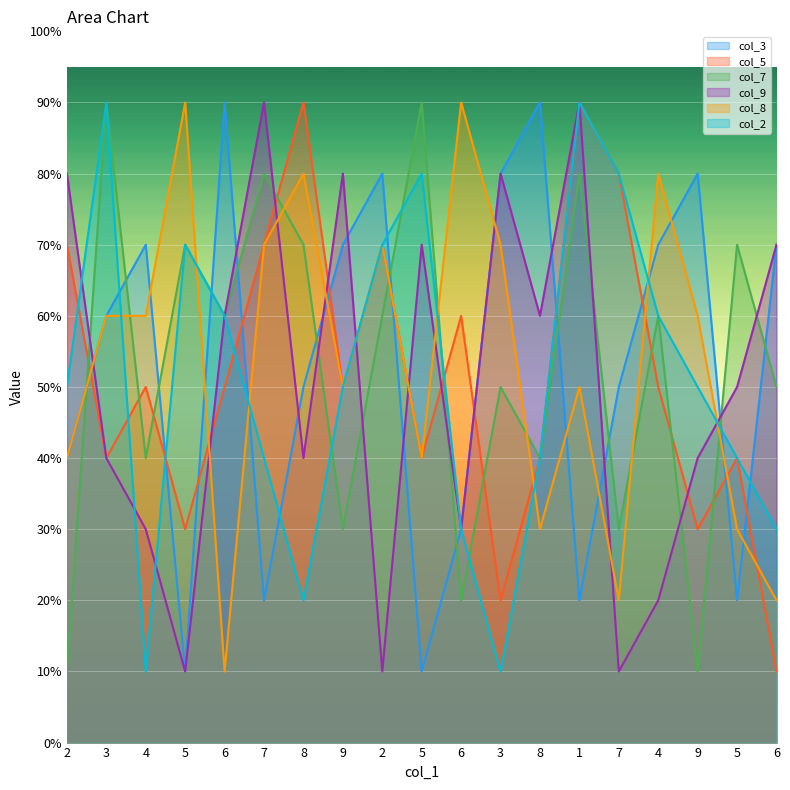

The value of col_8 at 8 is 3. True or false?

True